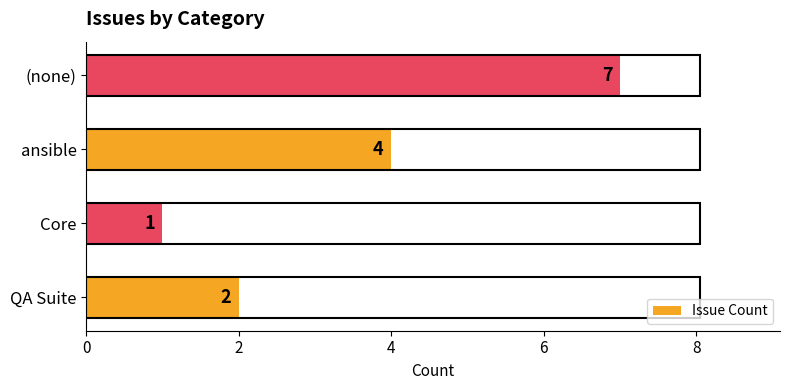

Rank the categories by value from highest to lowest.

(none), ansible, QA Suite, Core